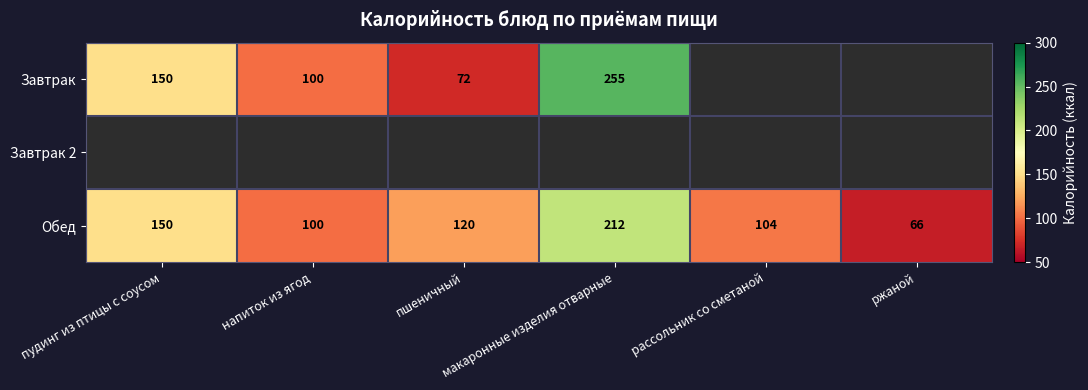

What is the minimum value for Обед?

66